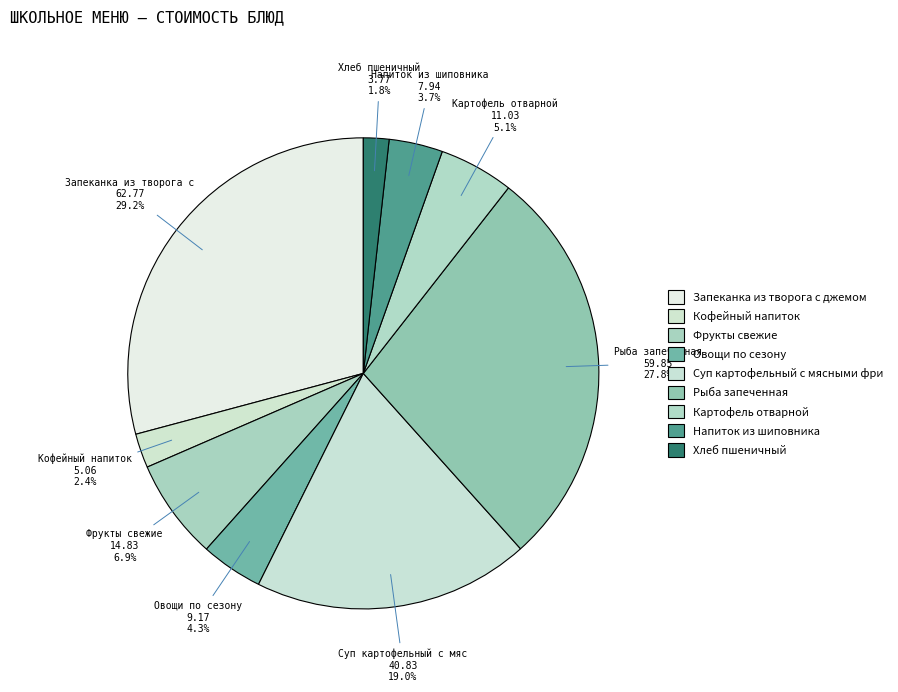

Rank the categories by value from highest to lowest.

Запеканка из творога с джемом, Рыба запеченная, Суп картофельный с мясными фрикадельками, Фрукты свежие, Картофель отварной, Овощи по сезону, Напиток из шиповника, Кофейный напиток, Хлеб пшеничный